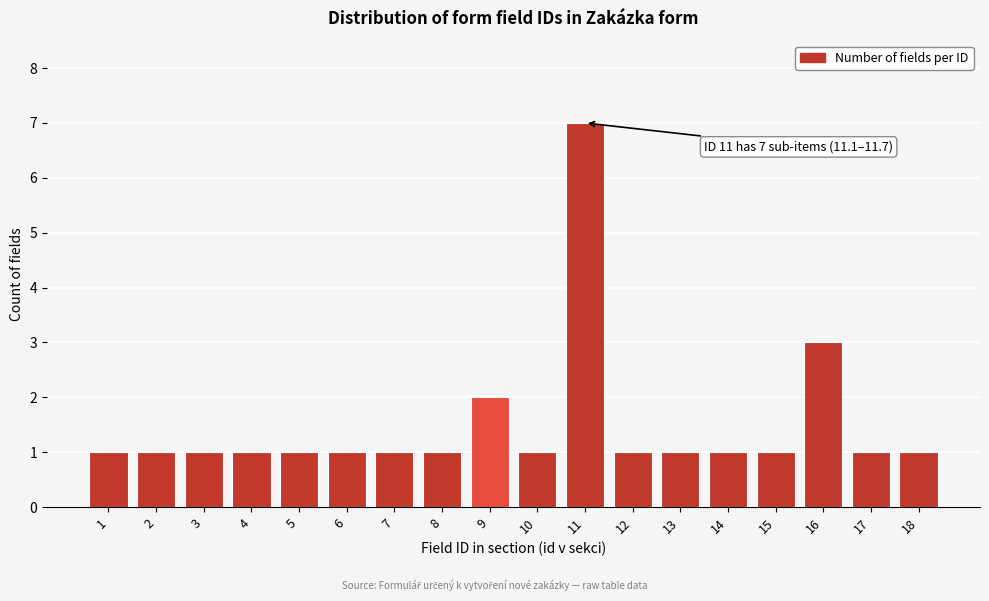

Reading right to left, list all the values displayed in this chart.

18=1	17=1	16=3	15=1	14=1	13=1	12=1	11=7	10=1	9=2	8=1	7=1	6=1	5=1	4=1	3=1	2=1	1=1